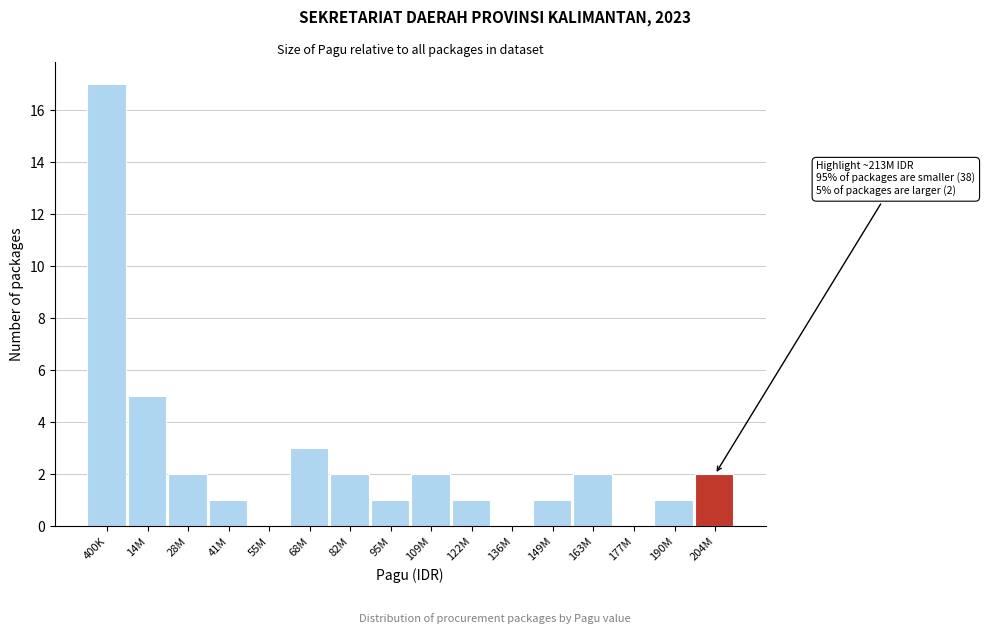

Reading left to right, extract all data points from this chart.

400K=17	14M=5	28M=2	41M=1	55M=0	68M=3	82M=2	95M=1	109M=2	122M=1	136M=0	149M=1	163M=2	177M=0	190M=1	204M=2